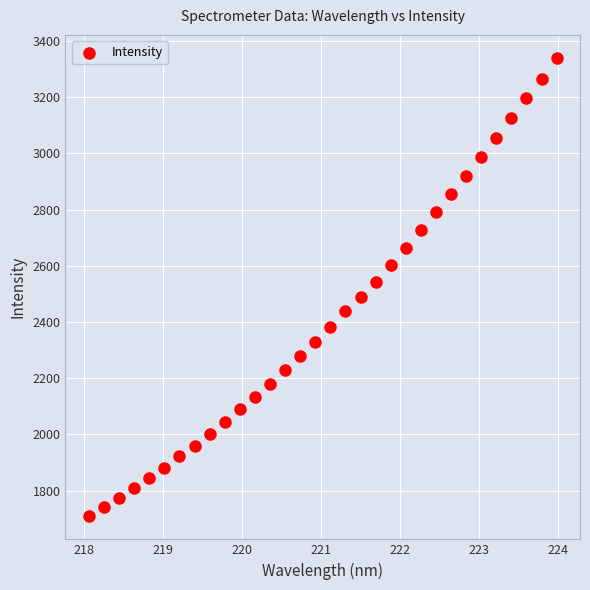

What is the range of Y values (max minus min)?

1632.4